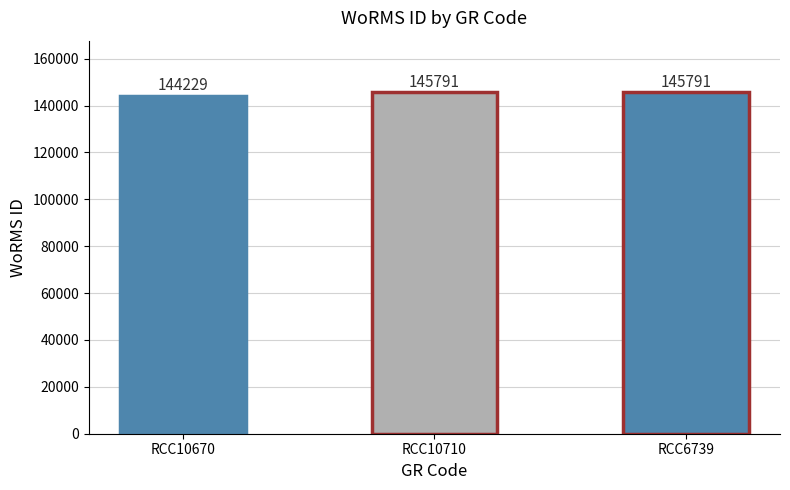

Which label corresponds to the smallest value in the chart?

RCC10670